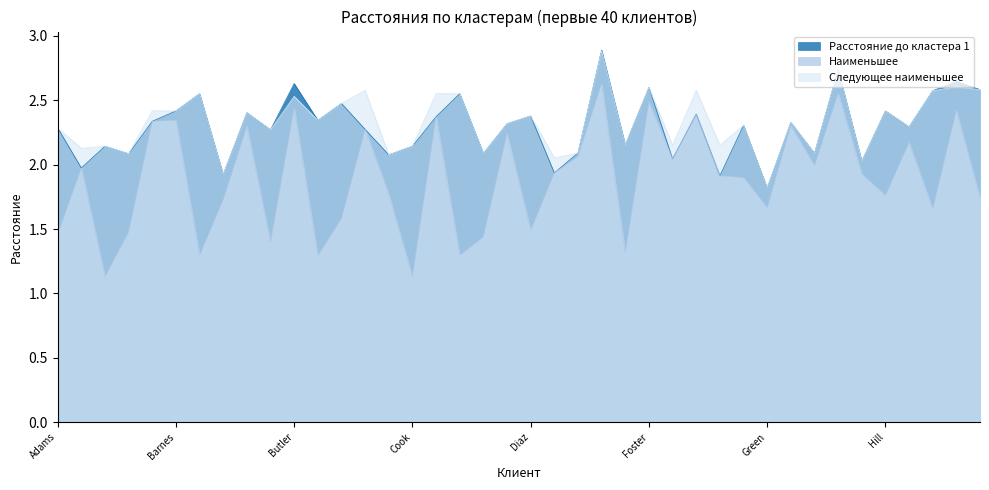

Does the chart display data point markers on the line(s)?

No